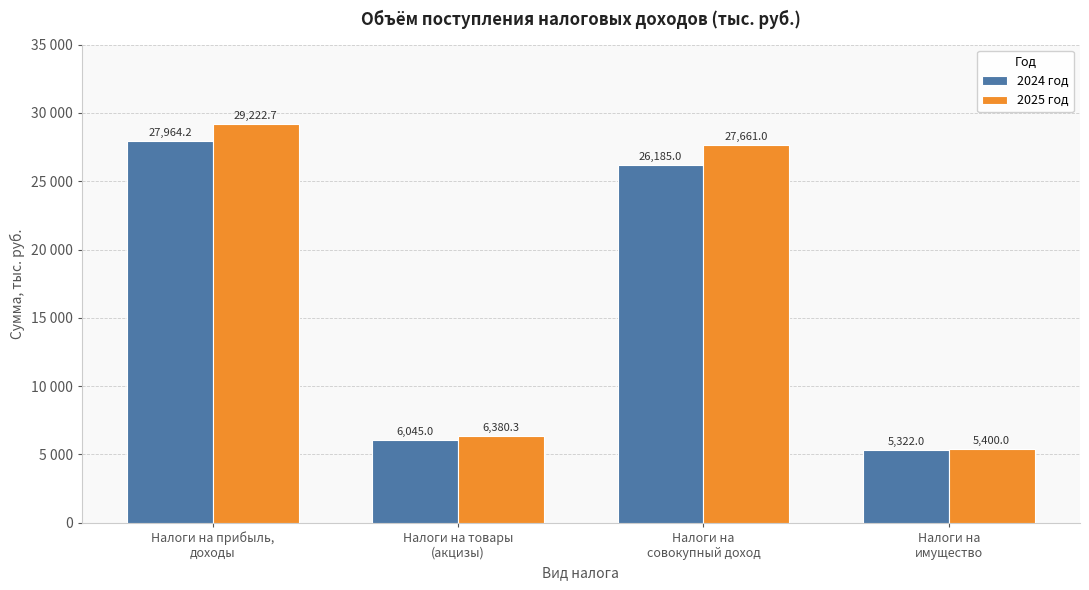

At which category does the chart reach its peak across all series?

Налоги на прибыль,
доходы